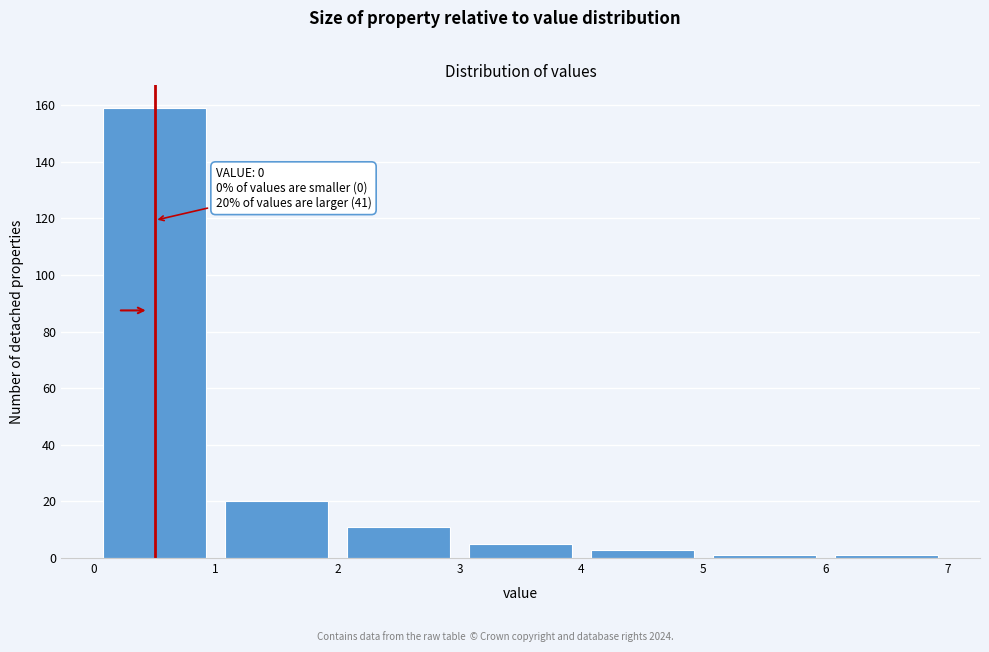

Over which range of the x-axis is the bar tallest?

0 to 1